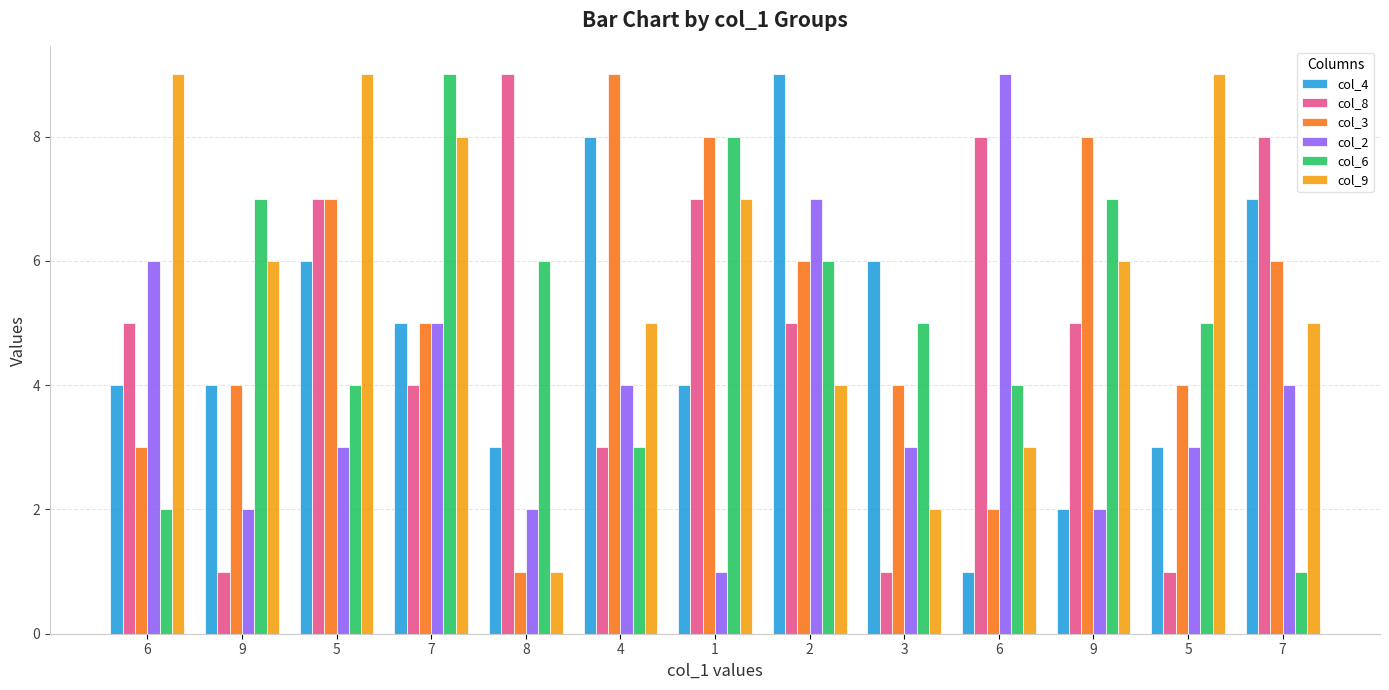

What is the average value of the col_4 series?

5